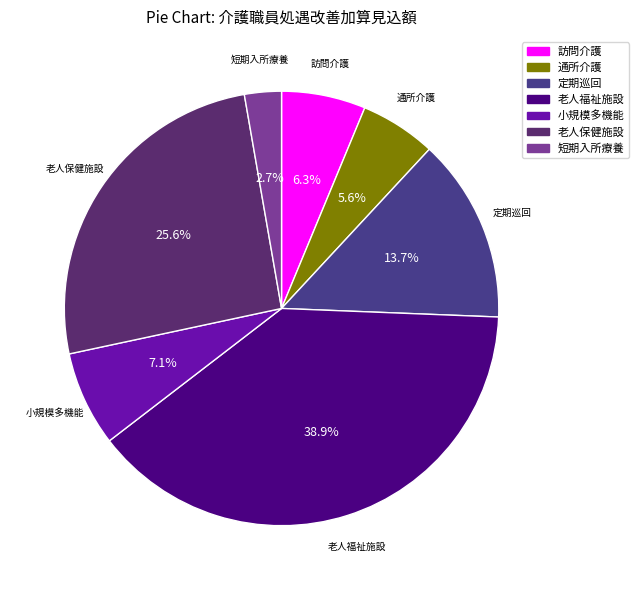

To the nearest percent, what is the average slice percentage?

14%